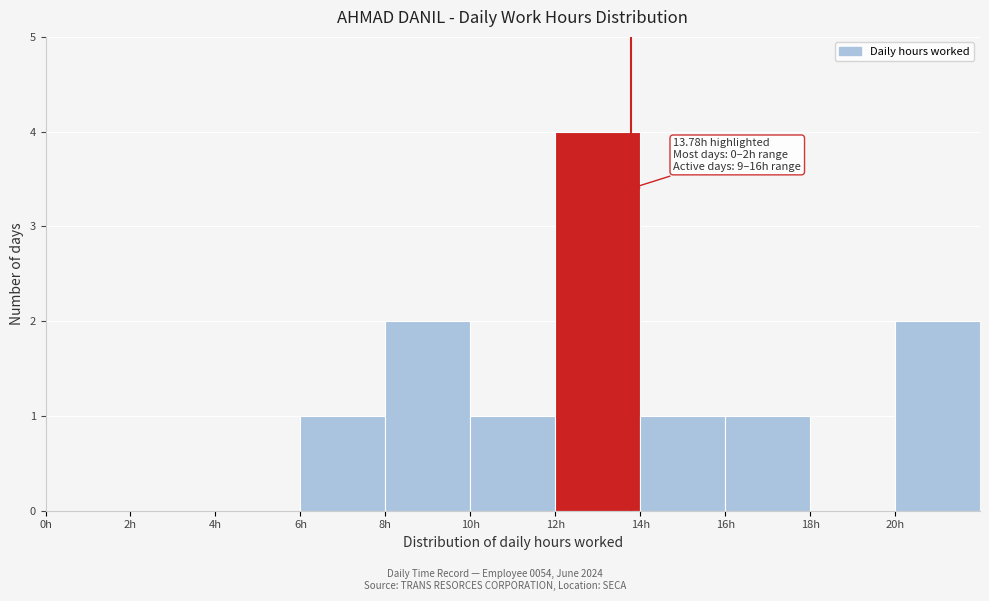

Which range on the x-axis has the tallest bar?

12 to 14